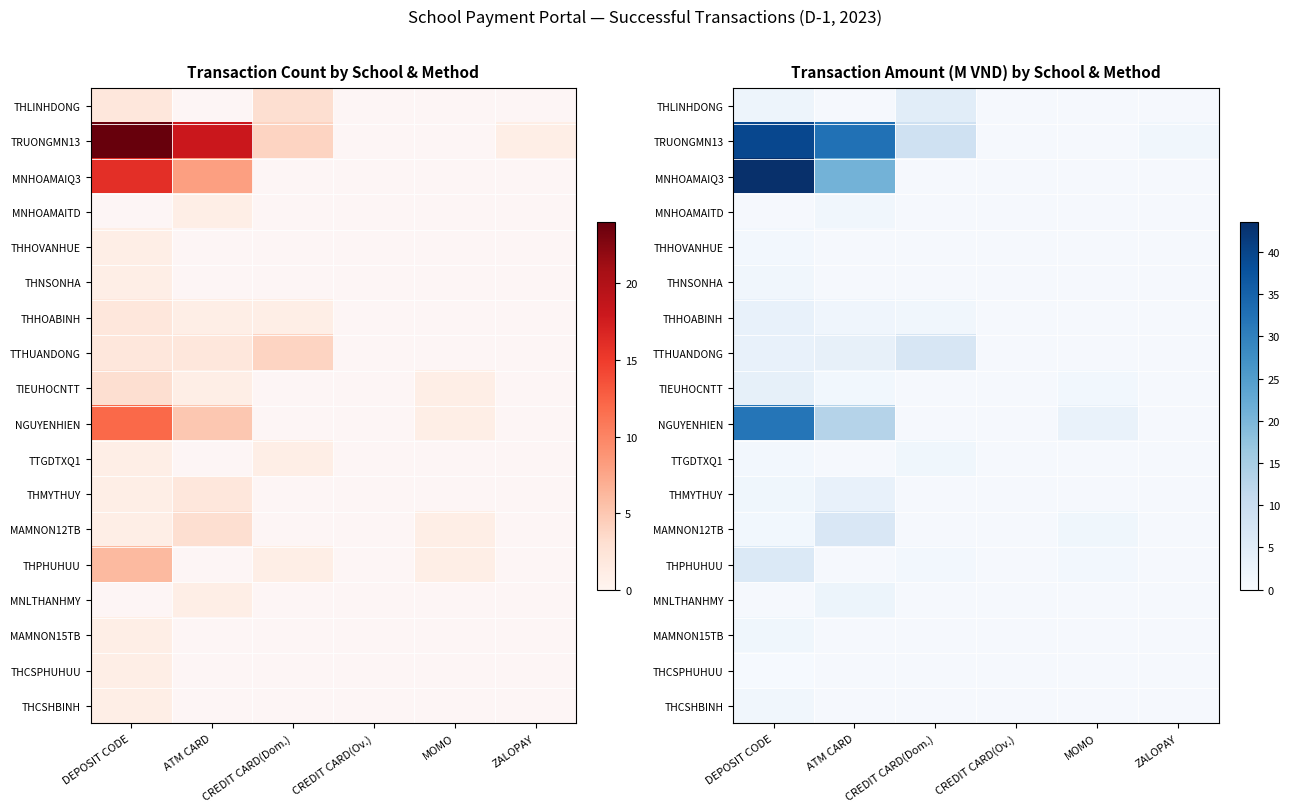

Which has a higher value, MOMO or ZALOPAY?

MOMO